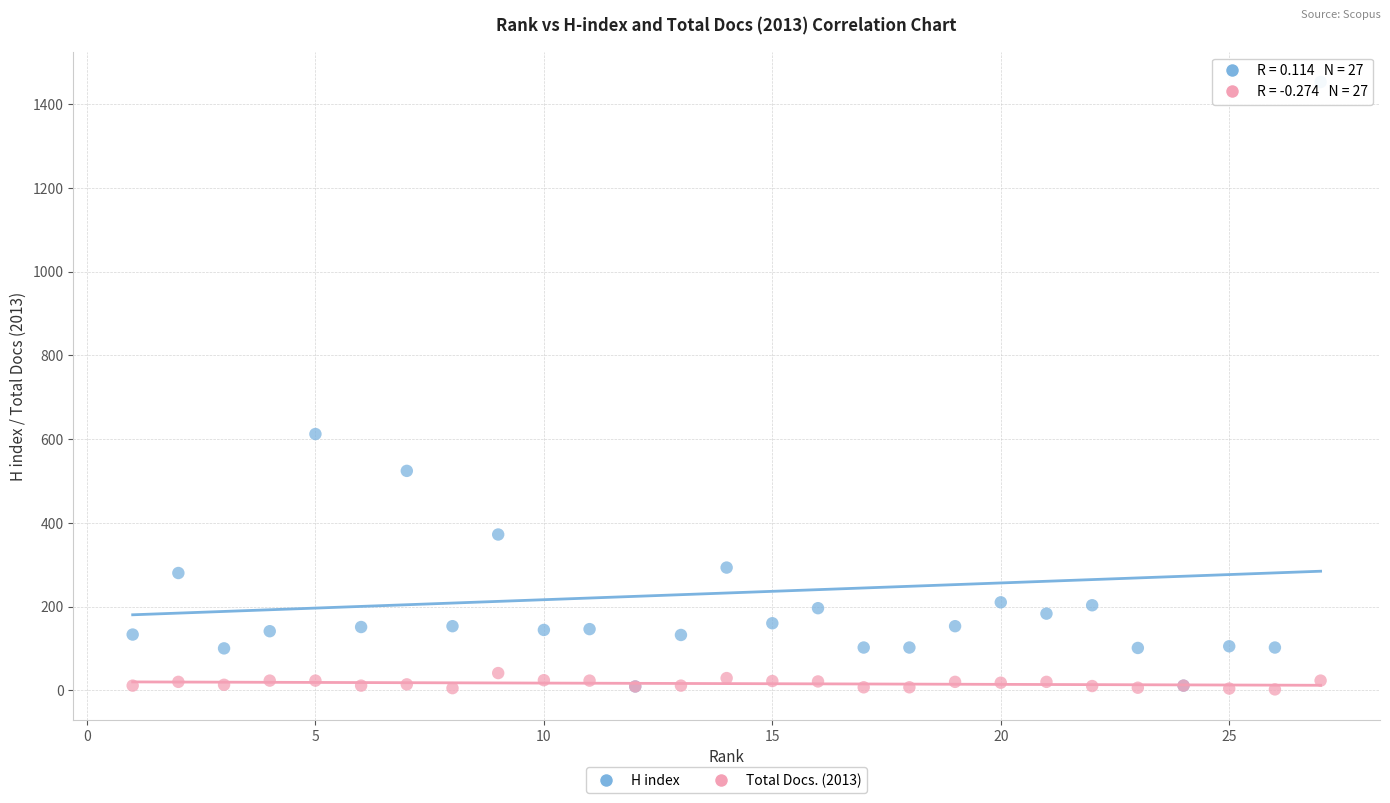

Which series has the widest spread of Y values?

H index